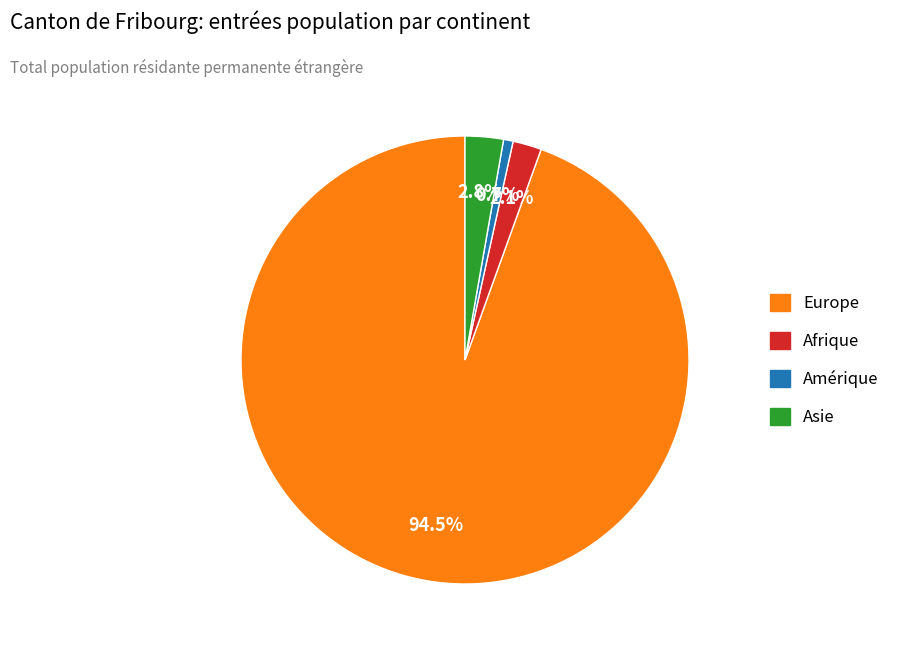

Is there a majority slice in this chart?

Yes